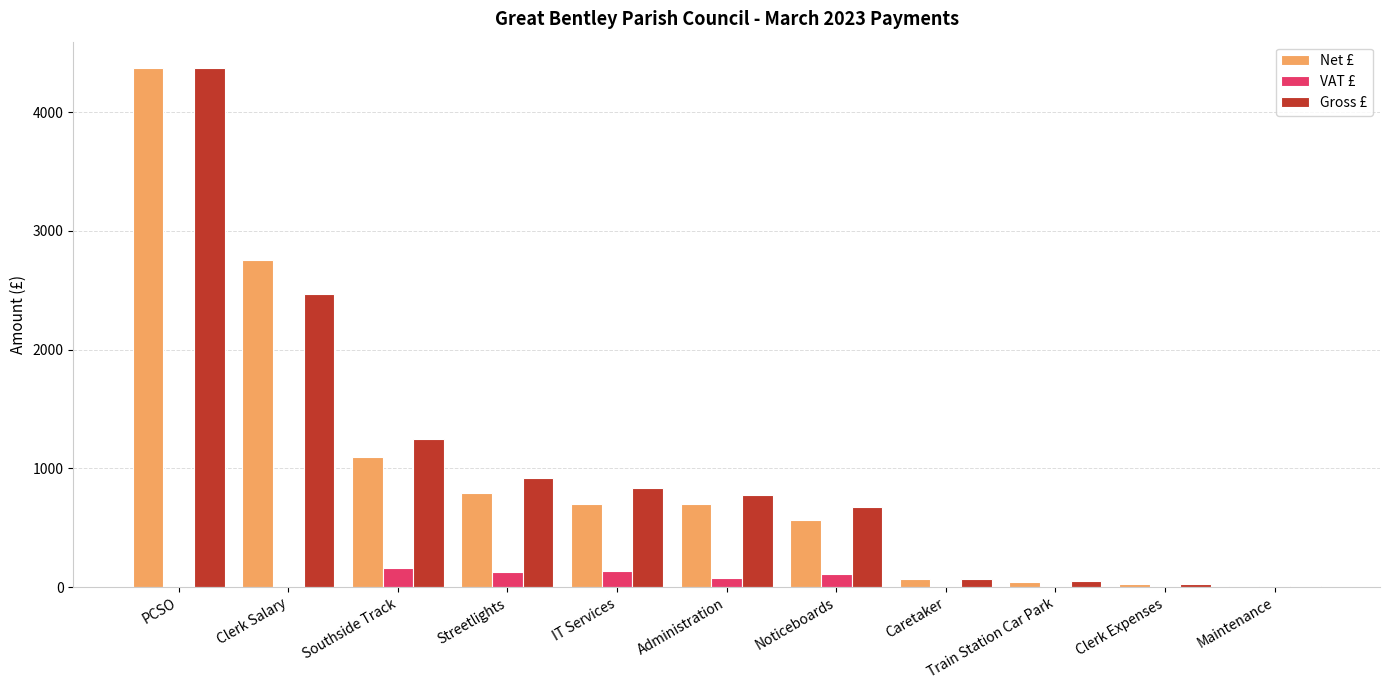

Between Southside Track and Noticeboards, which series saw the biggest shift?

Gross £